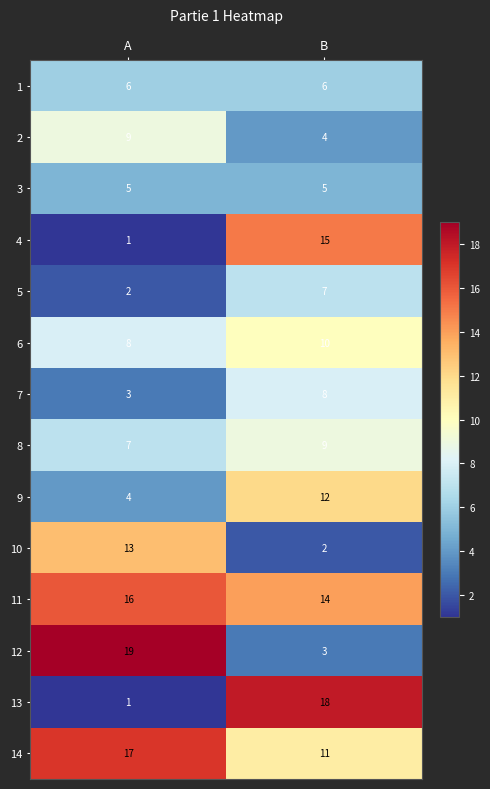

What is the maximum value for 6?

10